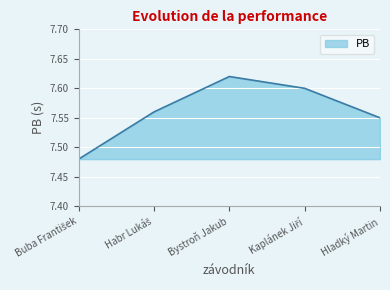

What is the sum of all values?

37.8